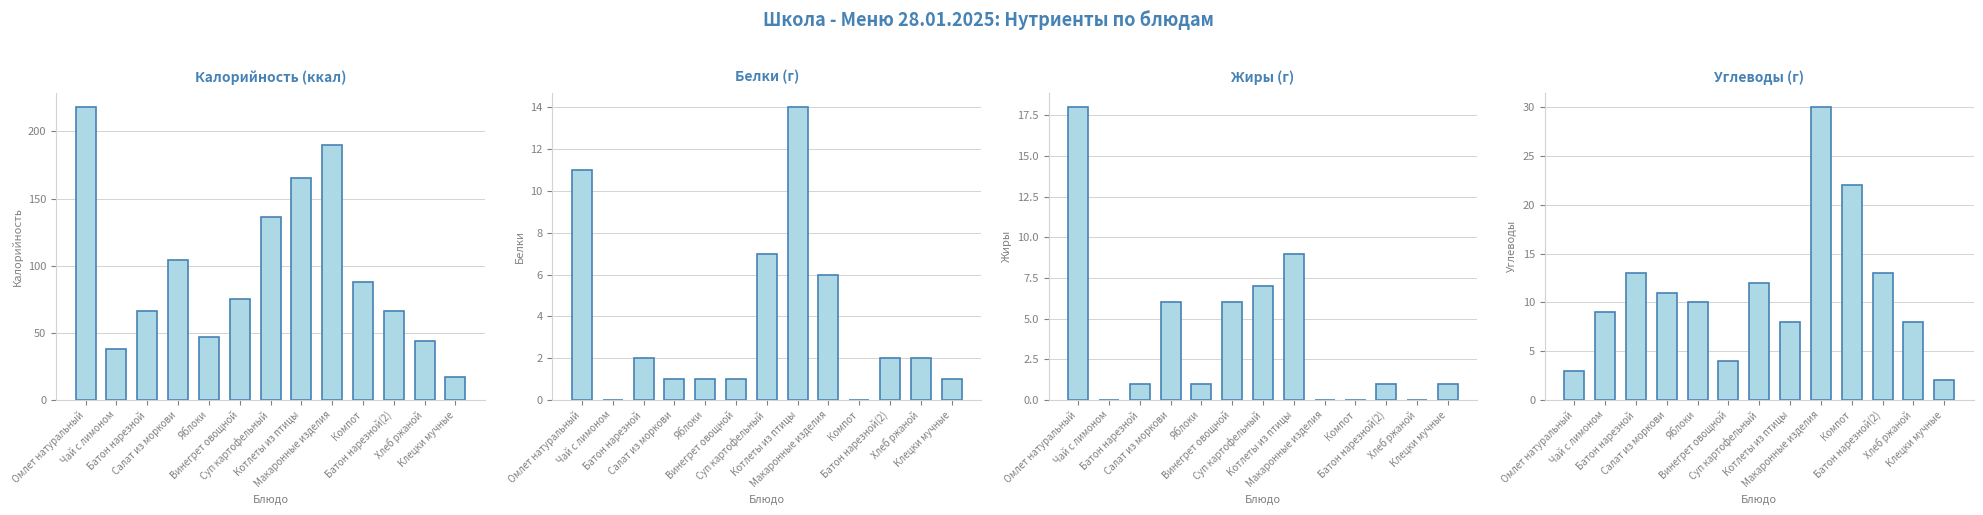

What is the greatest value displayed?

218